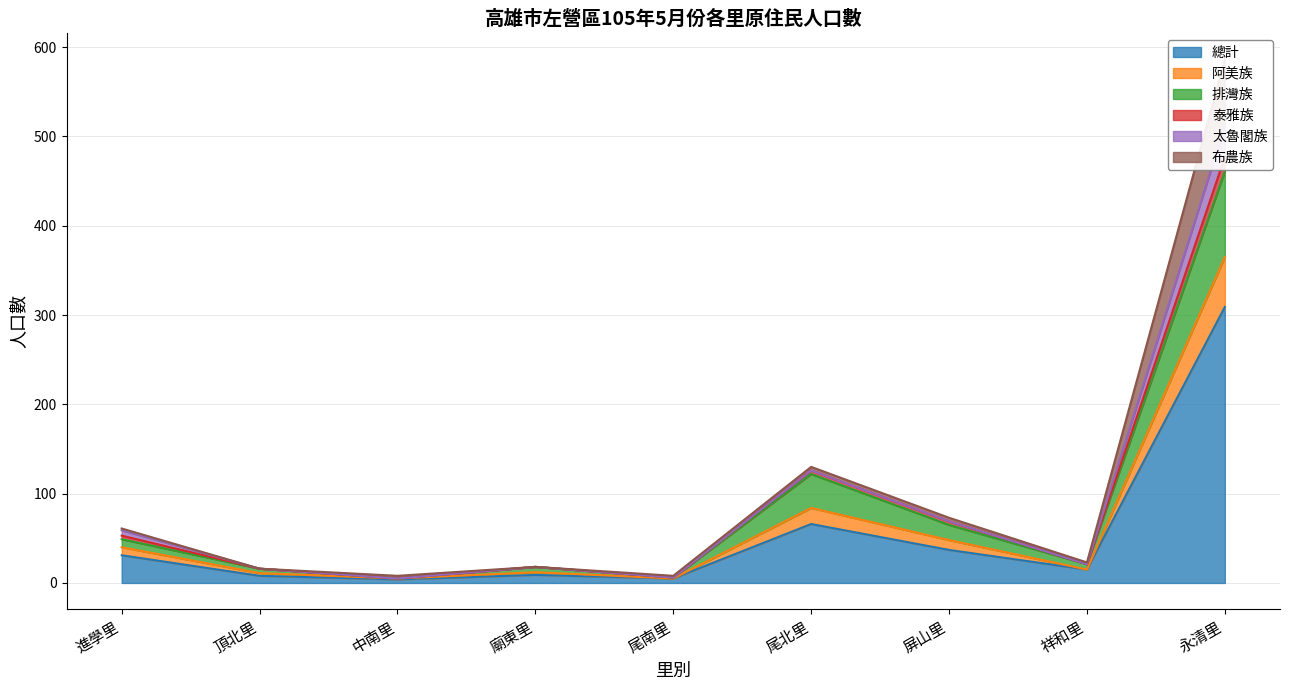

Is it true that 總計 equals 32 at 尾北里?

False